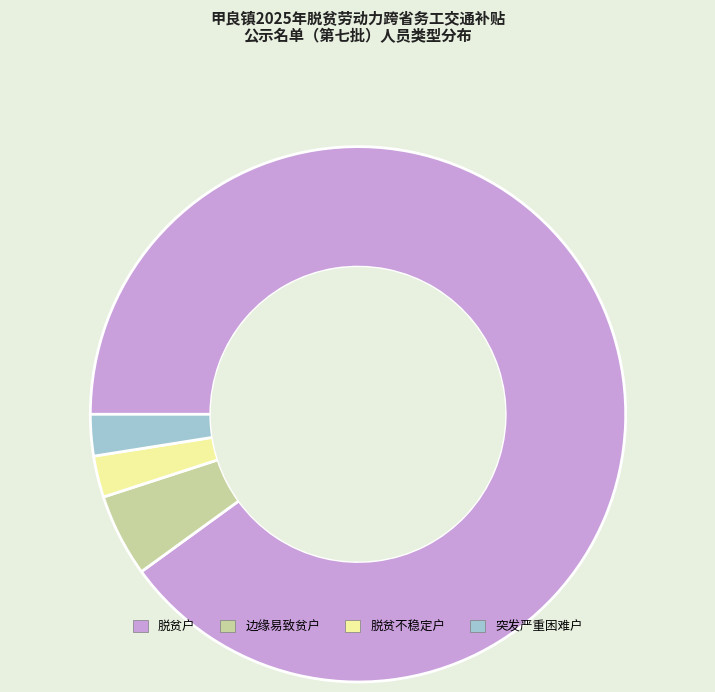

Which category accounts for the majority?

脱贫户